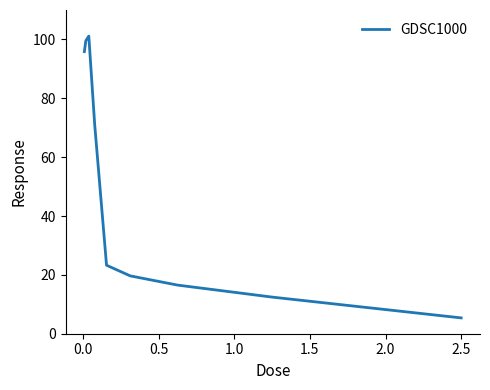

How many lines are shown in the chart?

1